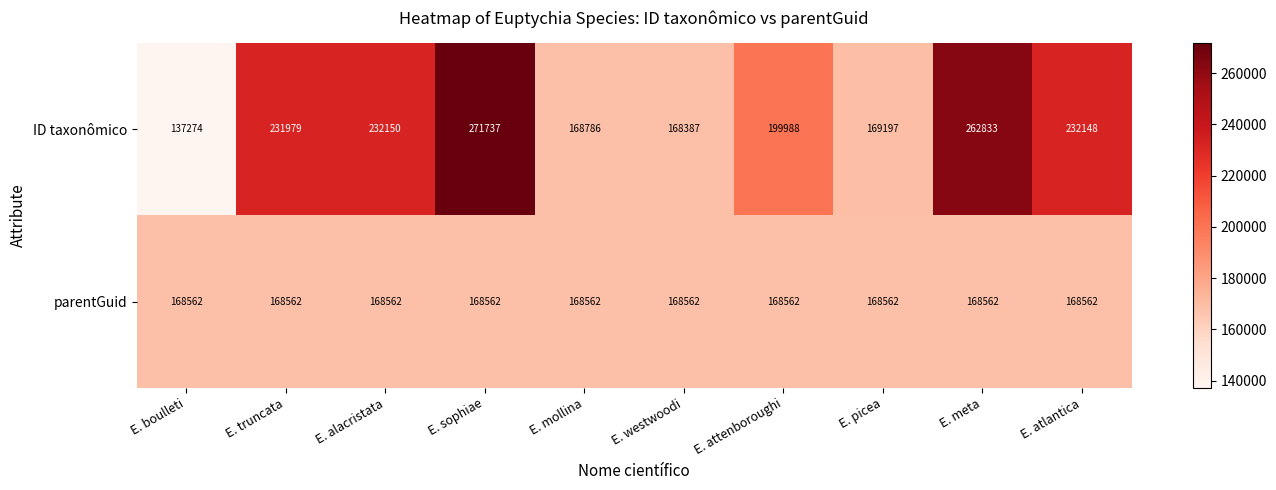

True or false: parentGuid has a value of 275123 at E. alacristata.

False